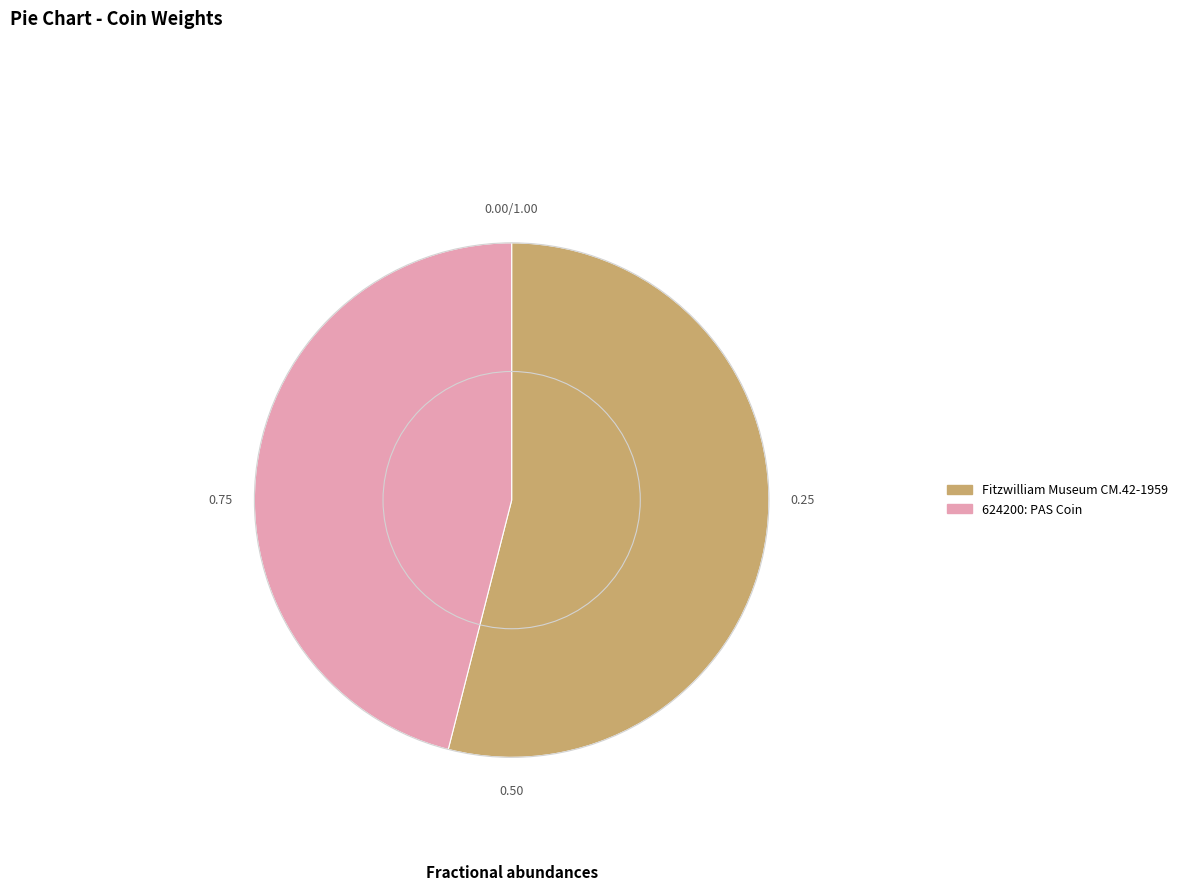

Count the number of slices in the pie.

2